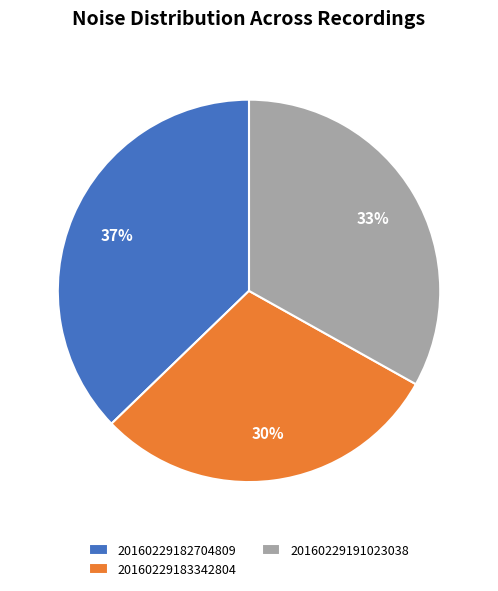

True or false: 20160229182704809 accounts for 37% of the total.

True